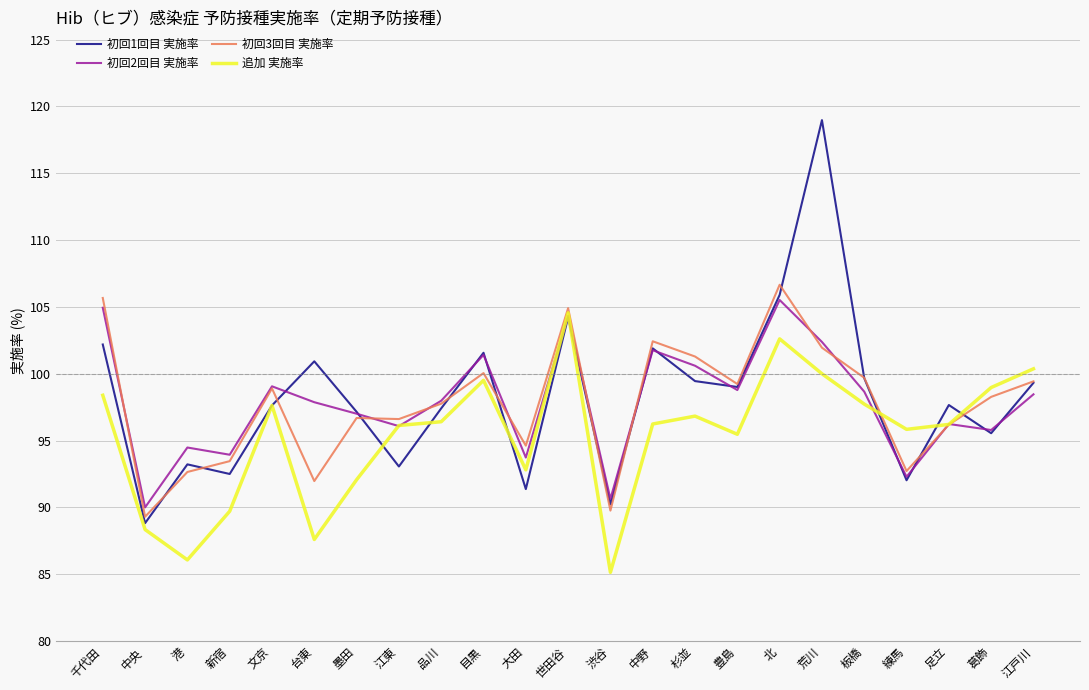

Which category has the highest value in the 追加 実施率 series?

世田谷